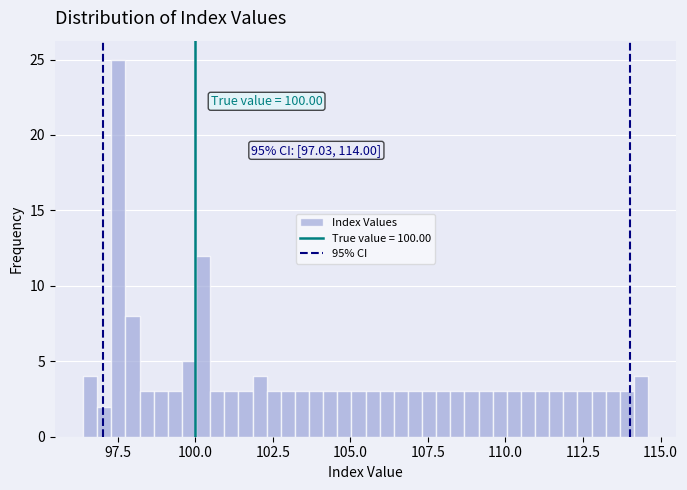

Around what value on the x-axis is the tallest bar? Give the approximate position of its centre, as read against the axis.

97.5